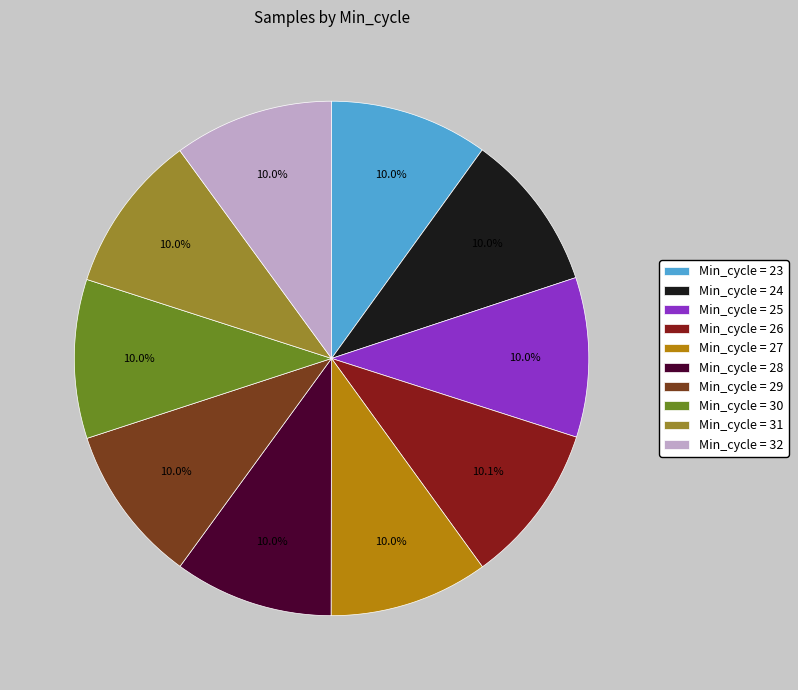

Do Min_cycle = 32 and Min_cycle = 28 together represent more than half of the pie?

No